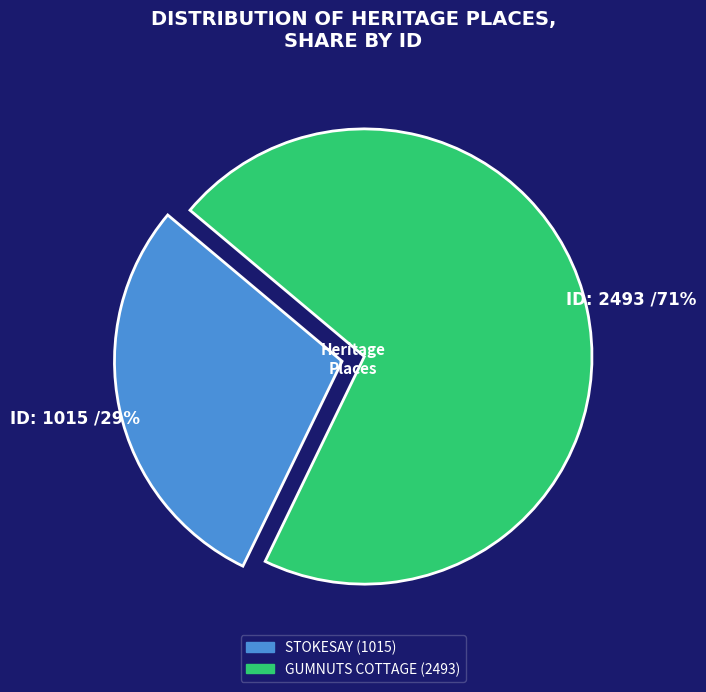

Is there any slice that represents more than half of the pie?

Yes